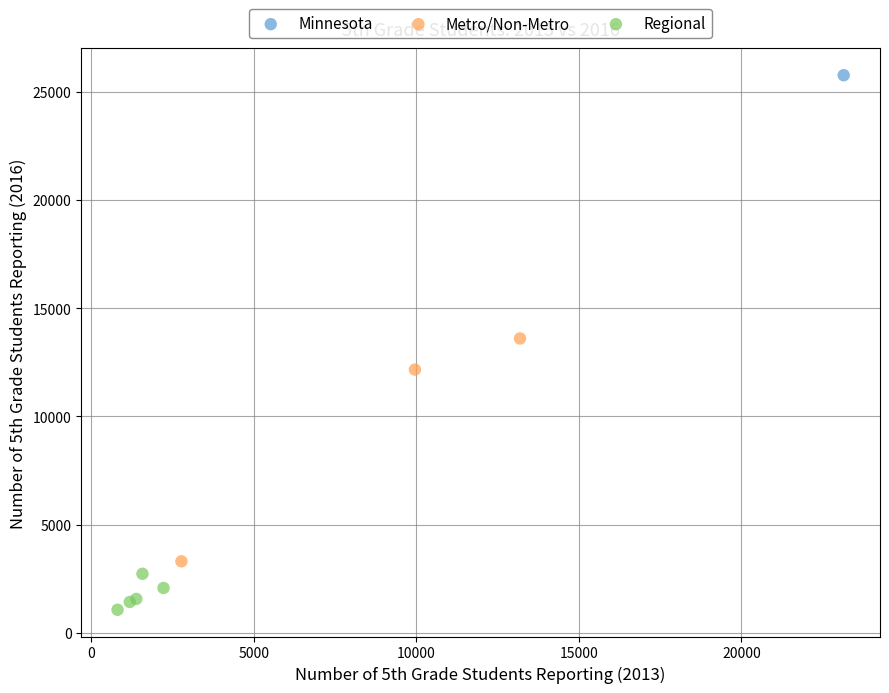

What are all the series names shown in the legend?

Minnesota, Metro/Non-Metro, Regional